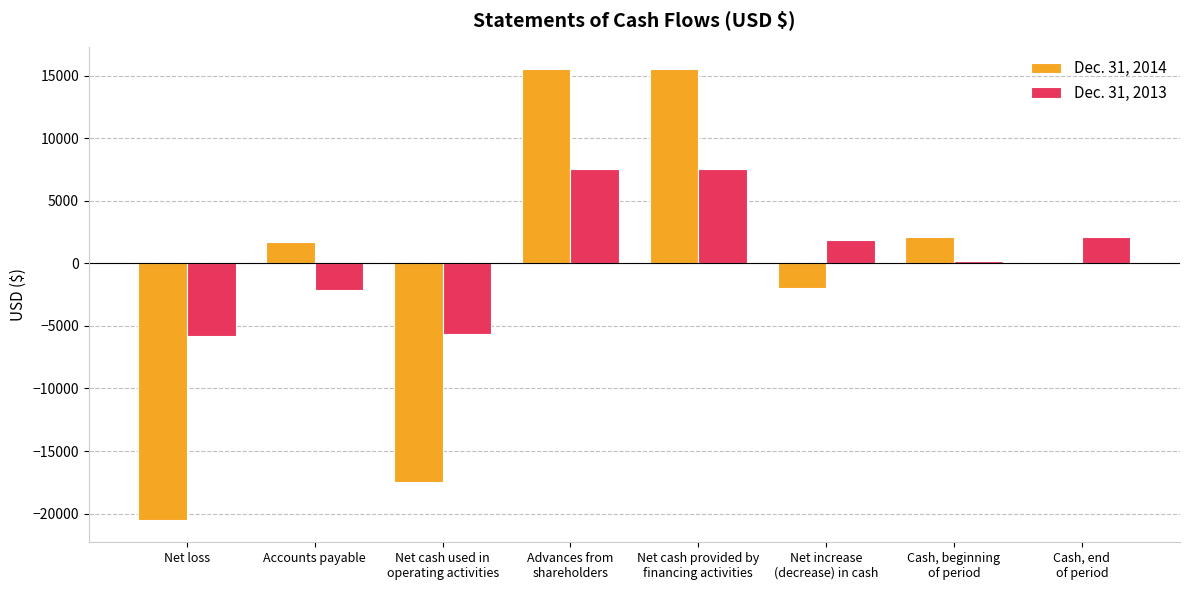

What position from the left is Cash, end
of period?

8